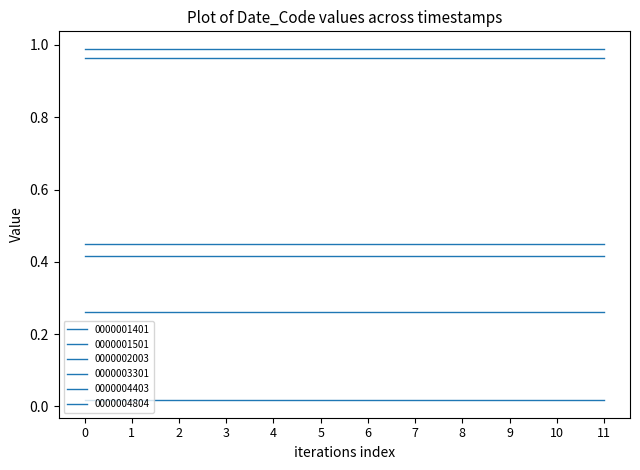

How many lines are shown in the chart?

6